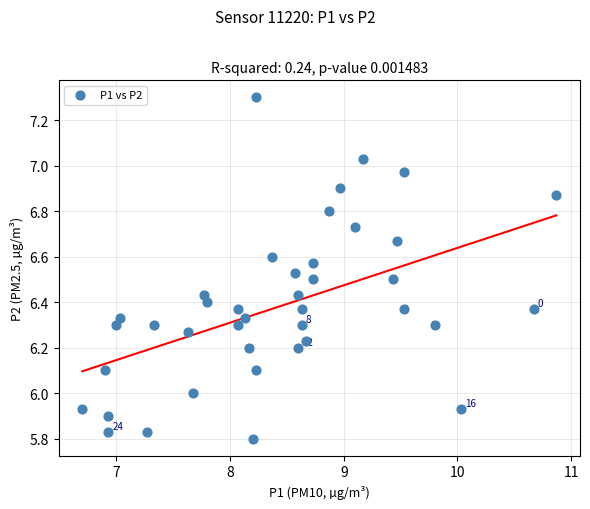

What is the range of Y values (max minus min)?

1.5